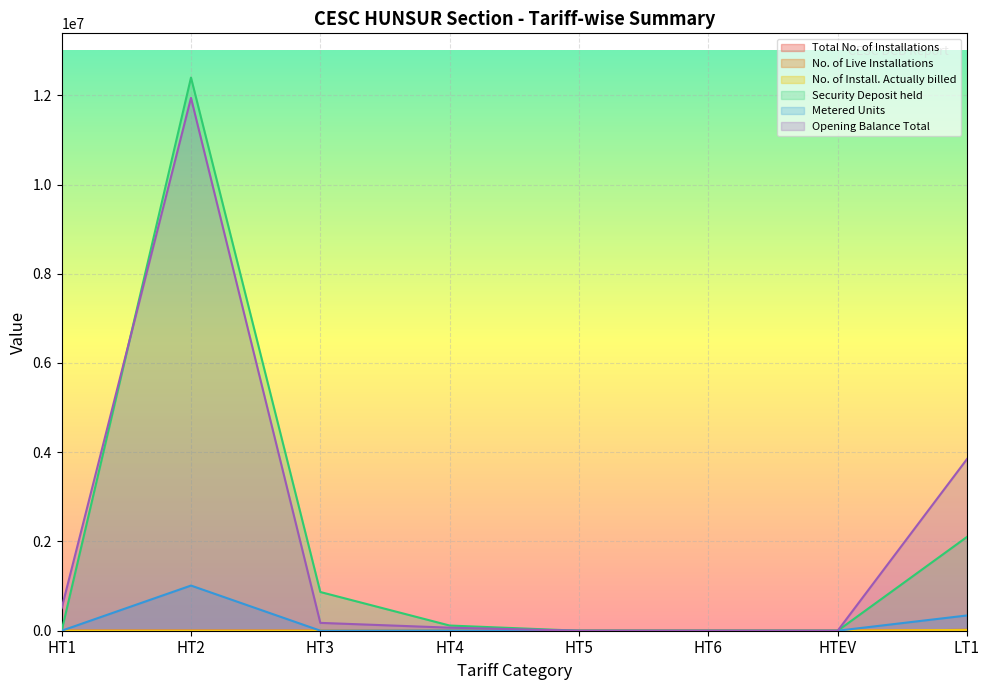

How many lines are shown in the chart?

6